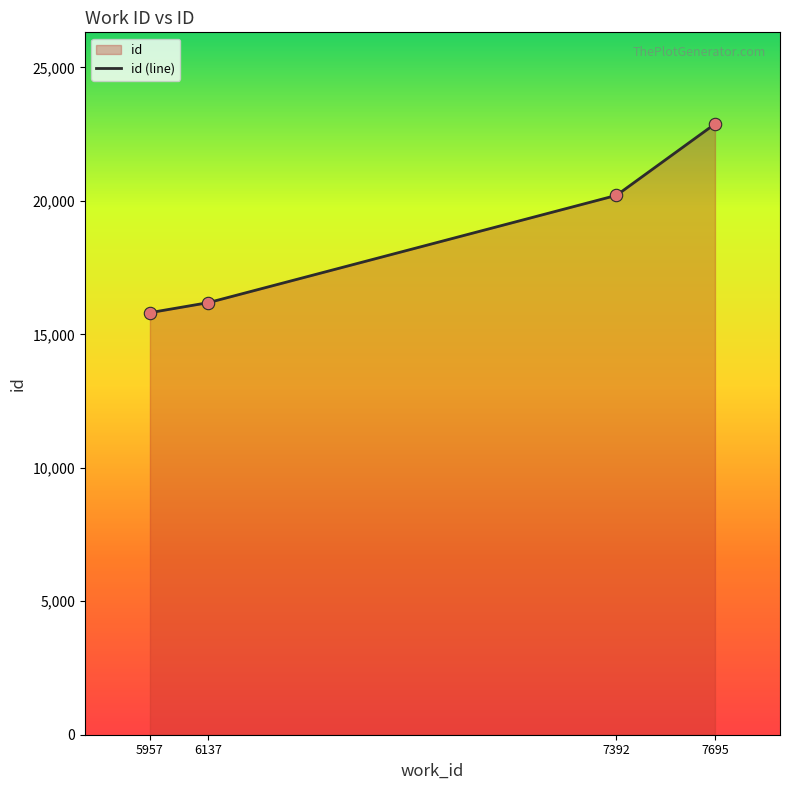

What is the change in value from 5957 to 7392?

+4396